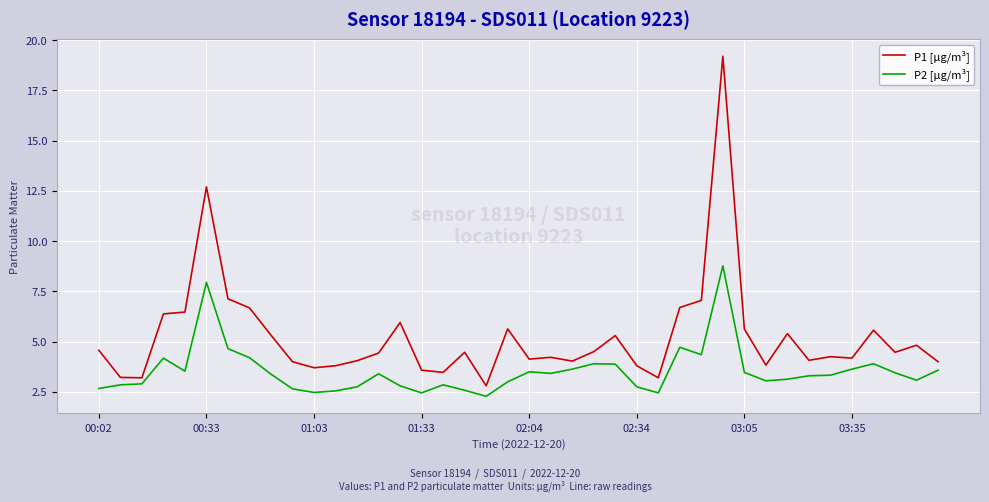

Rank the series by their maximum value, from lowest to highest.

P2 [µg/m³], P1 [µg/m³]